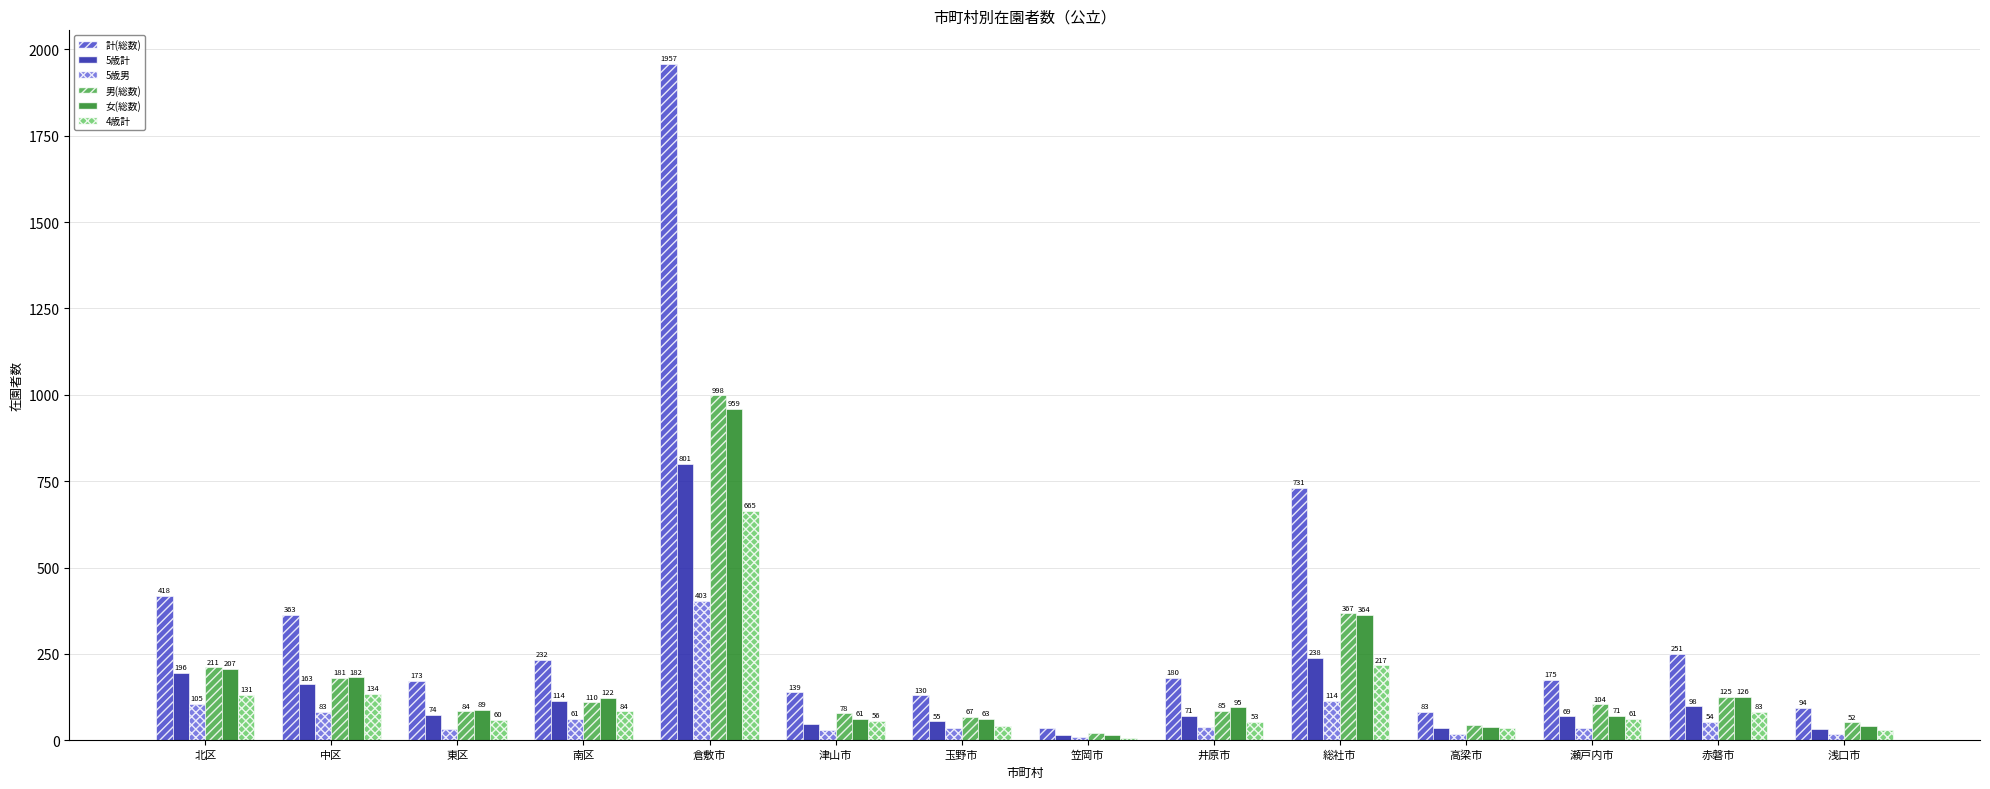

What are all the series names shown in the legend?

計(総数), 5歳計, 5歳男, 男(総数), 女(総数), 4歳計